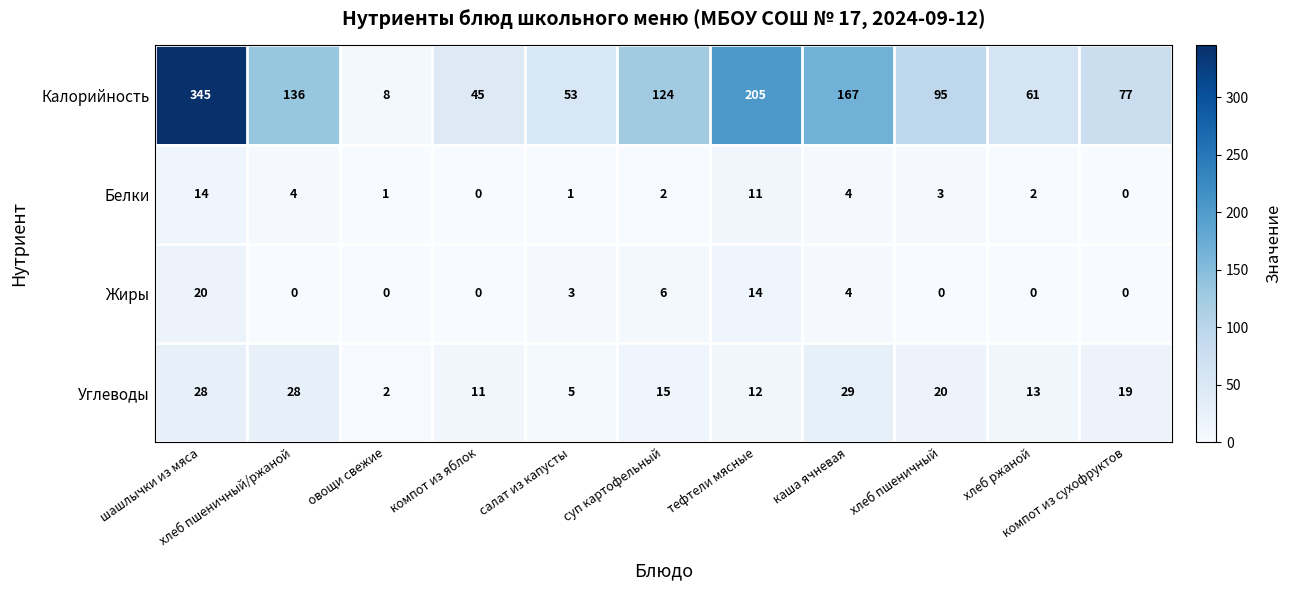

What is the difference between the maximum and minimum values in the Белки series?

14